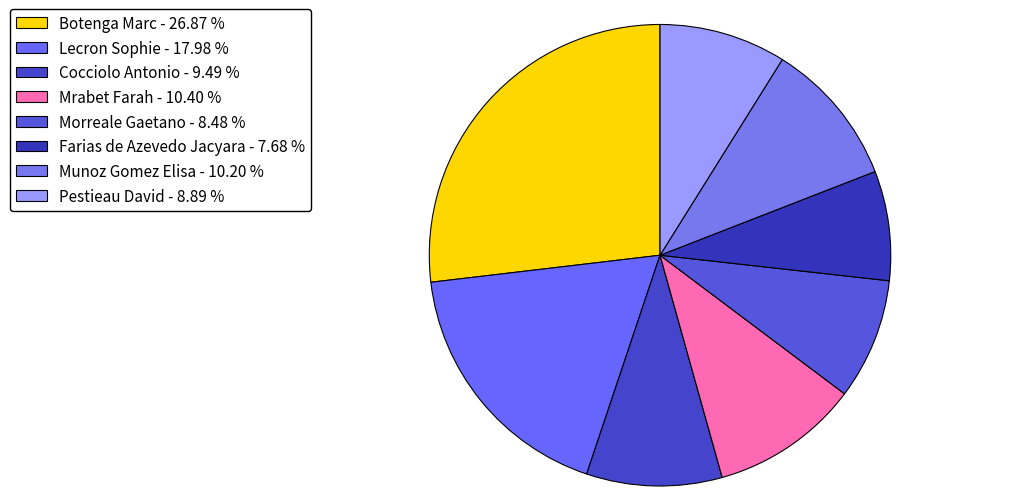

How many segments does this pie chart have?

8